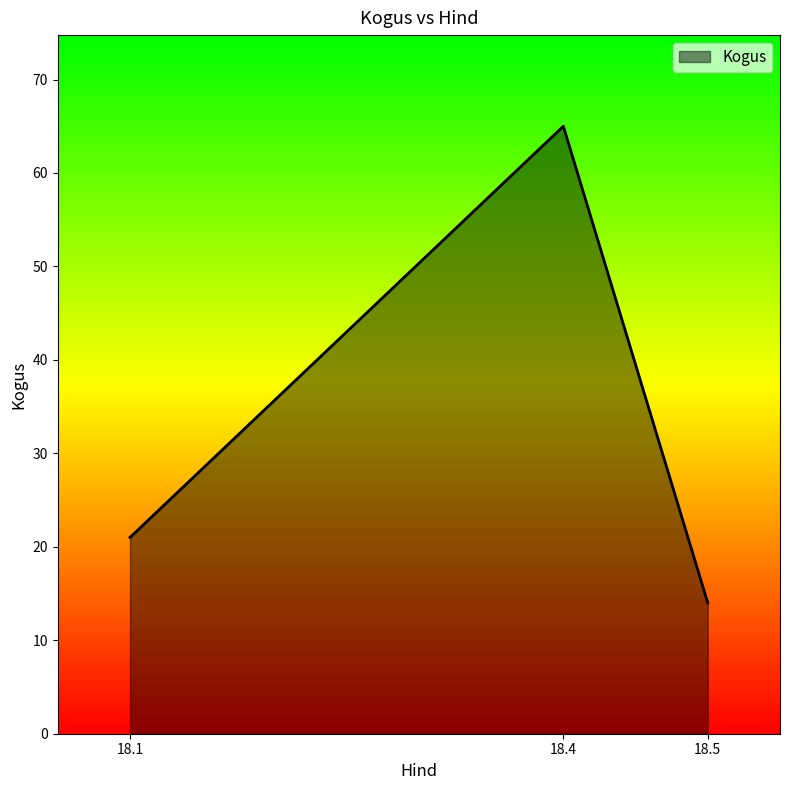

Does the chart display data point markers on the line(s)?

No